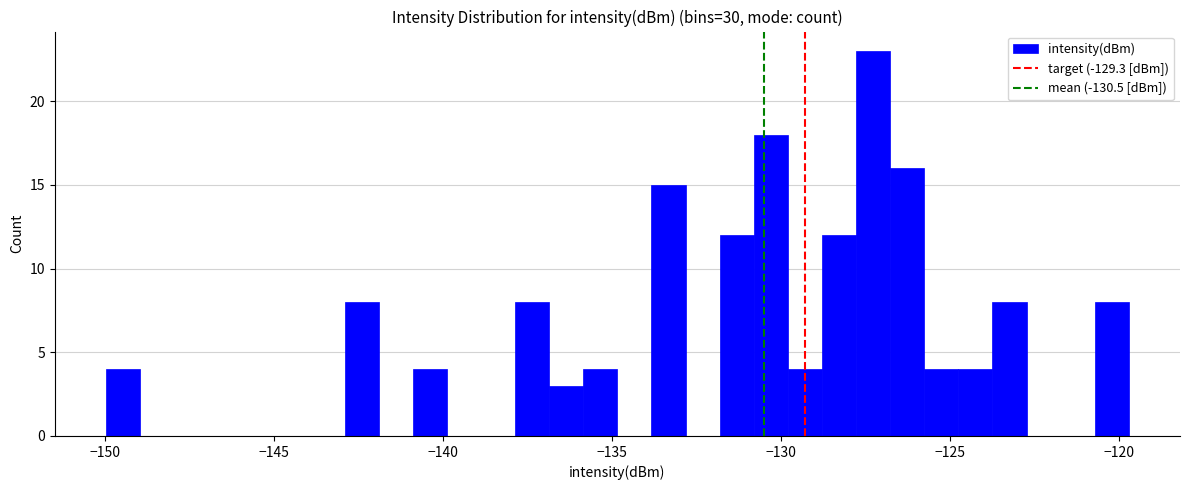

Read against the x-axis, roughly where is the centre of the tallest bar?

-127.5